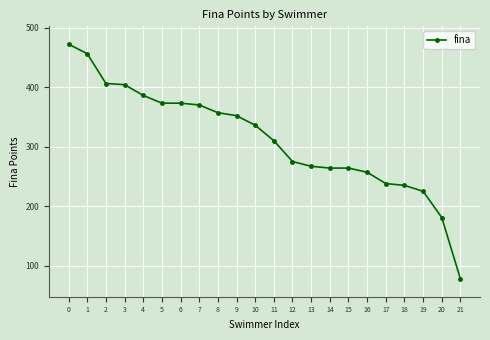

At which category does the chart reach its minimum across all series?

21